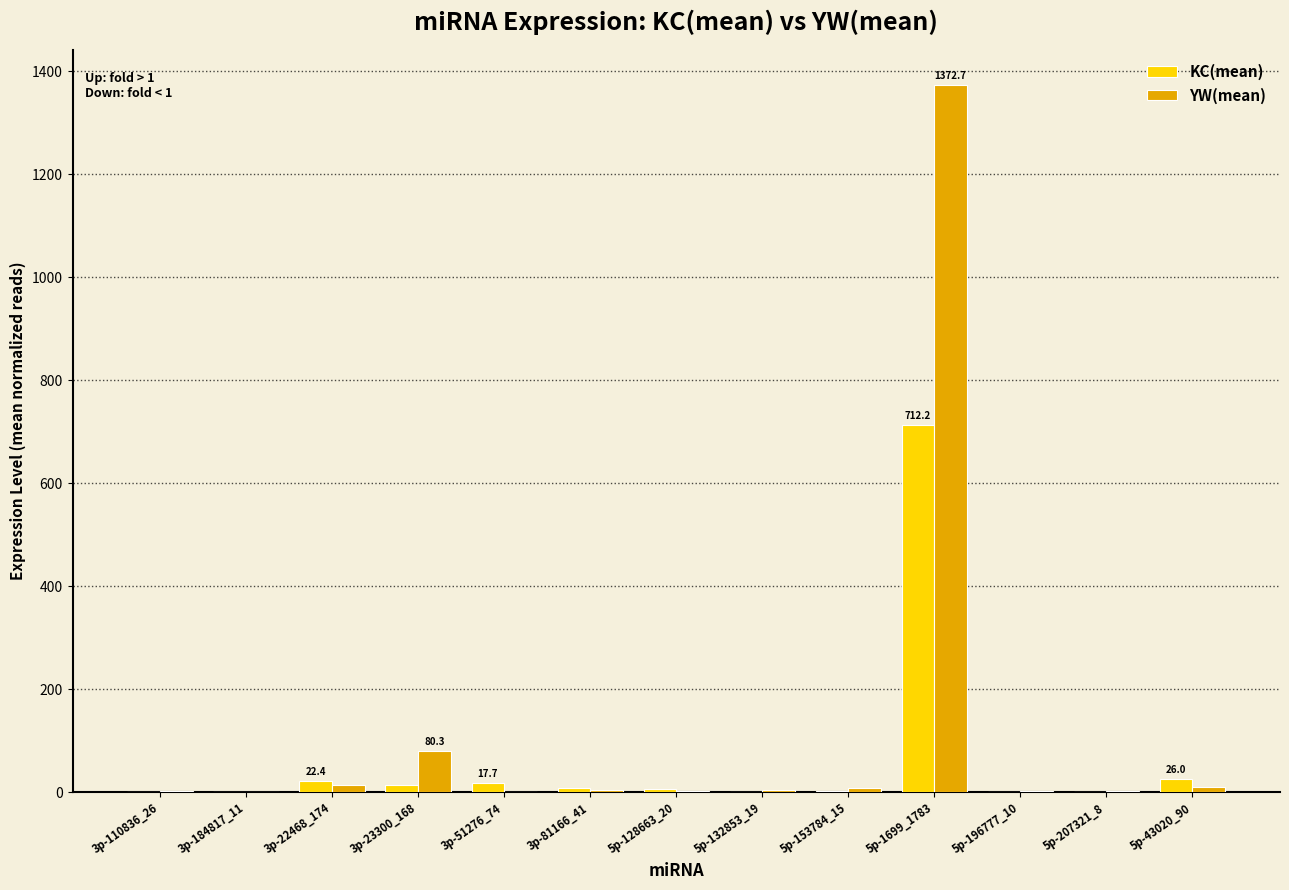

The value of KC(mean) at 3p-110836_26 is 0.7. True or false?

True